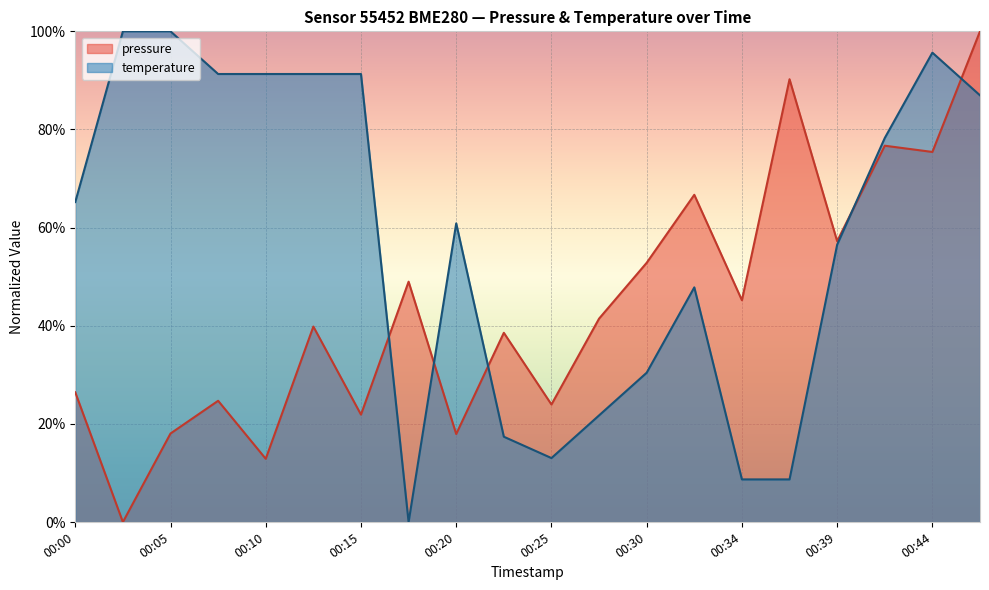

Rank the series by their average value, from lowest to highest.

pressure, temperature